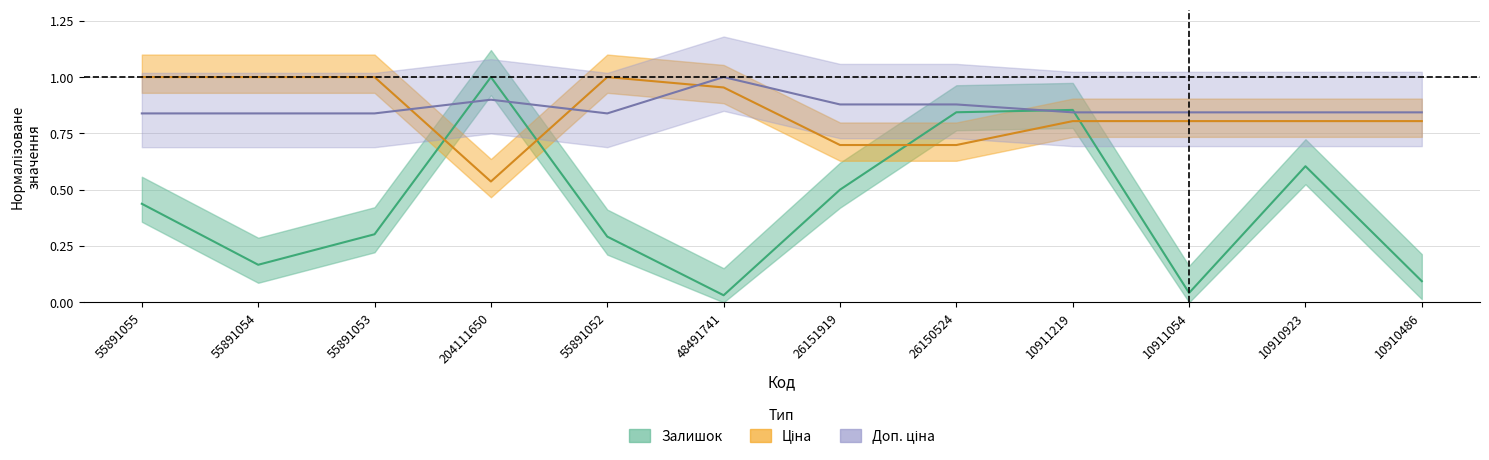

What is the average value of the Ціна series?

0.8